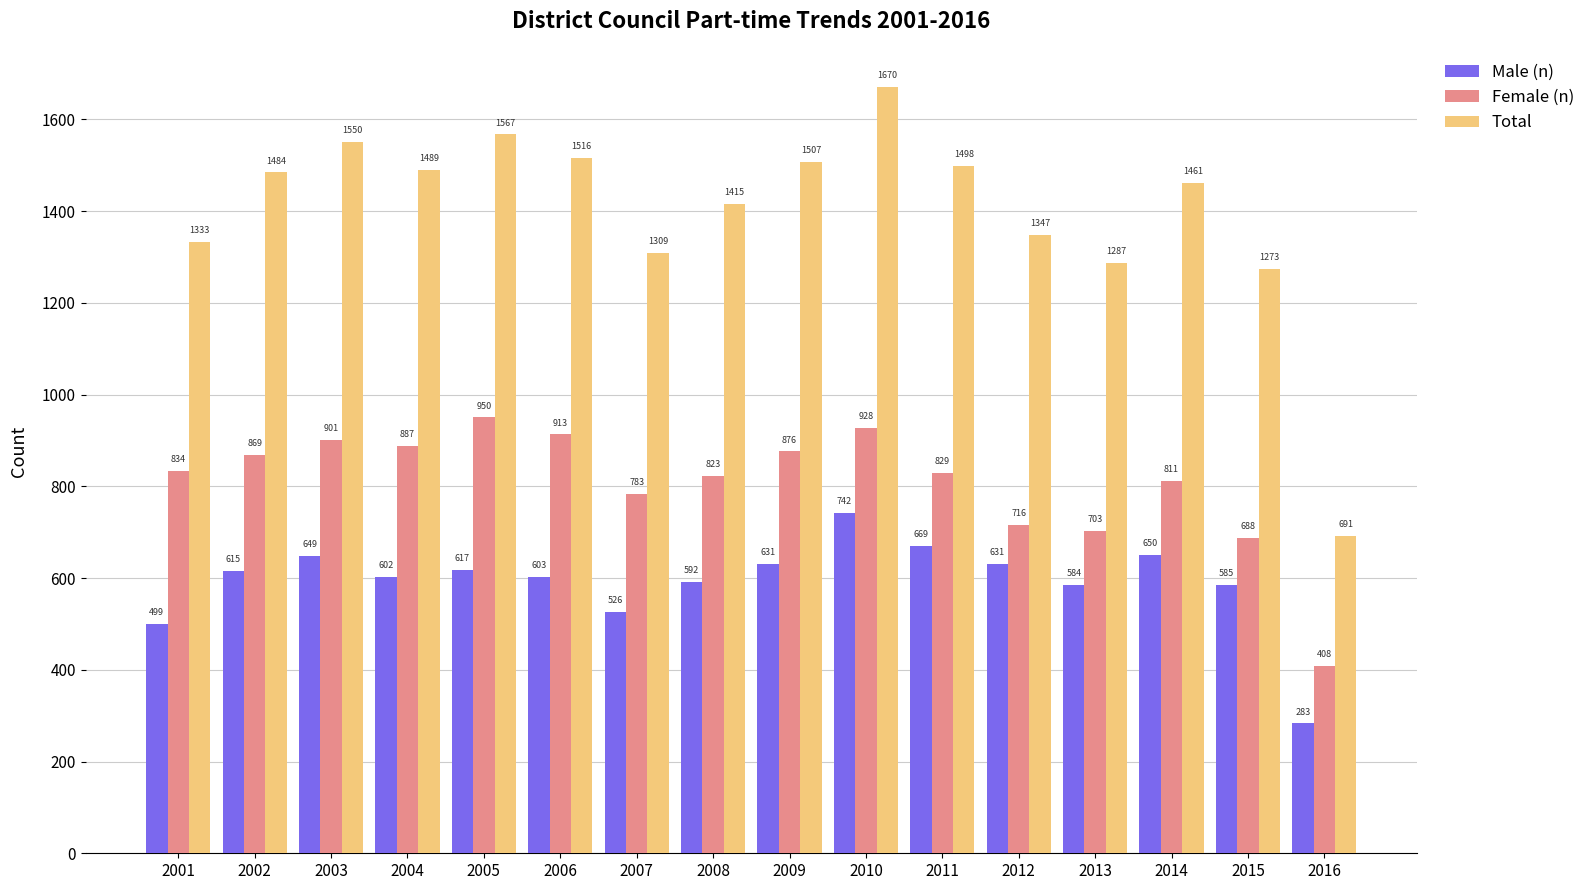

Count the number of data series in this chart.

3